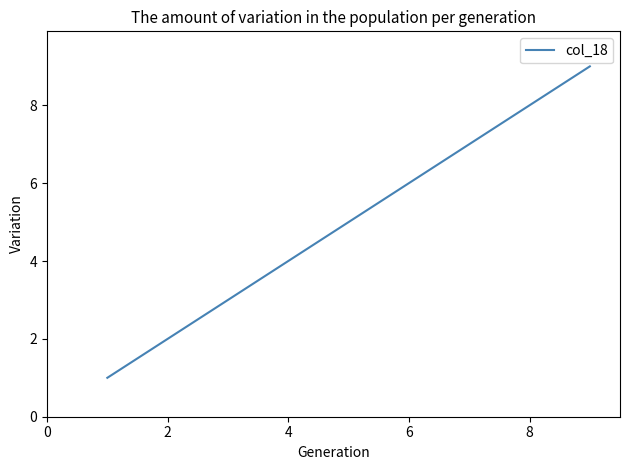

What is the difference between the maximum and minimum values?

8